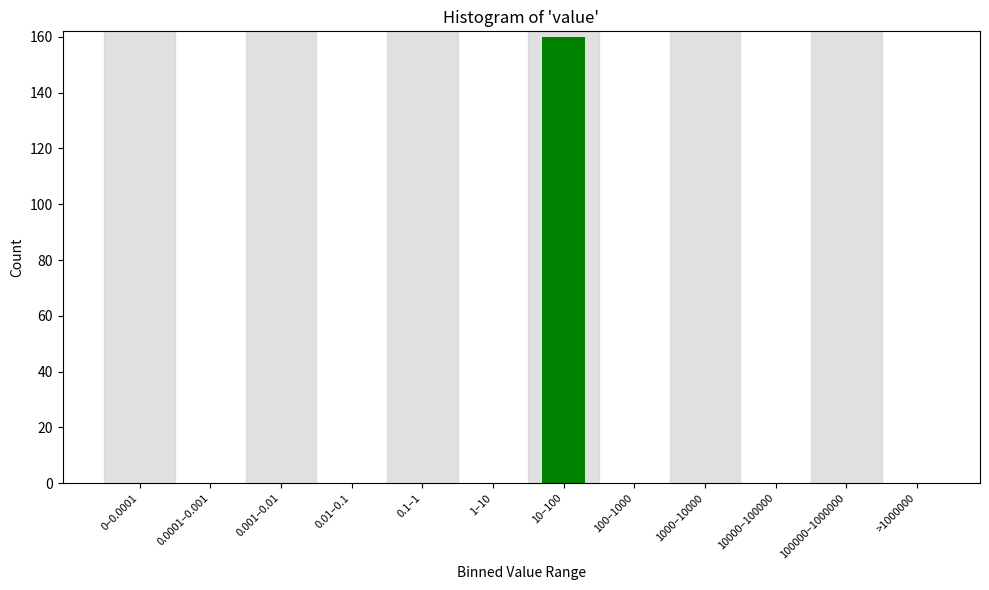

Reading left to right, extract all data points from this chart.

0–0.0001=0	0.0001–0.001=0	0.001–0.01=0	0.01–0.1=0	0.1–1=0	1–10=0	10–100=160	100–1000=0	1000–10000=0	10000–100000=0	100000–1000000=0	>1000000=0